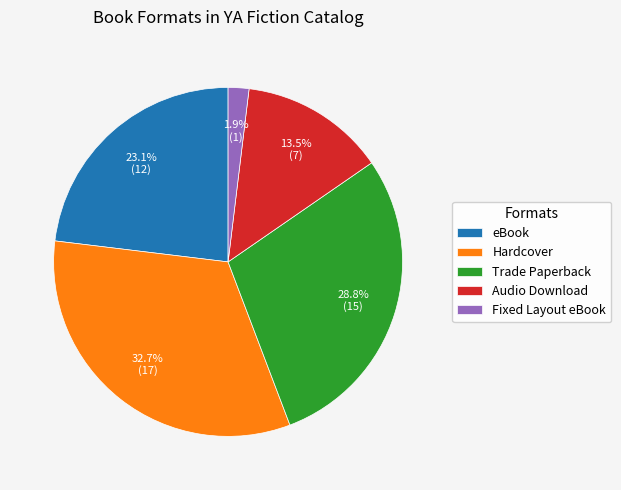

Combined, do Trade Paperback and Audio Download account for over 50%?

No